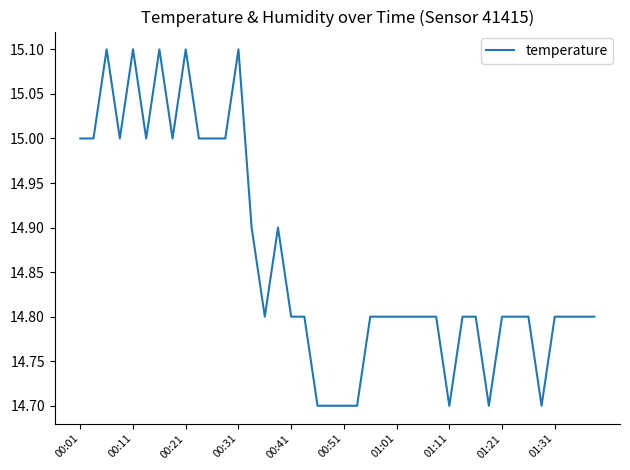

What is the smallest value displayed?

14.7